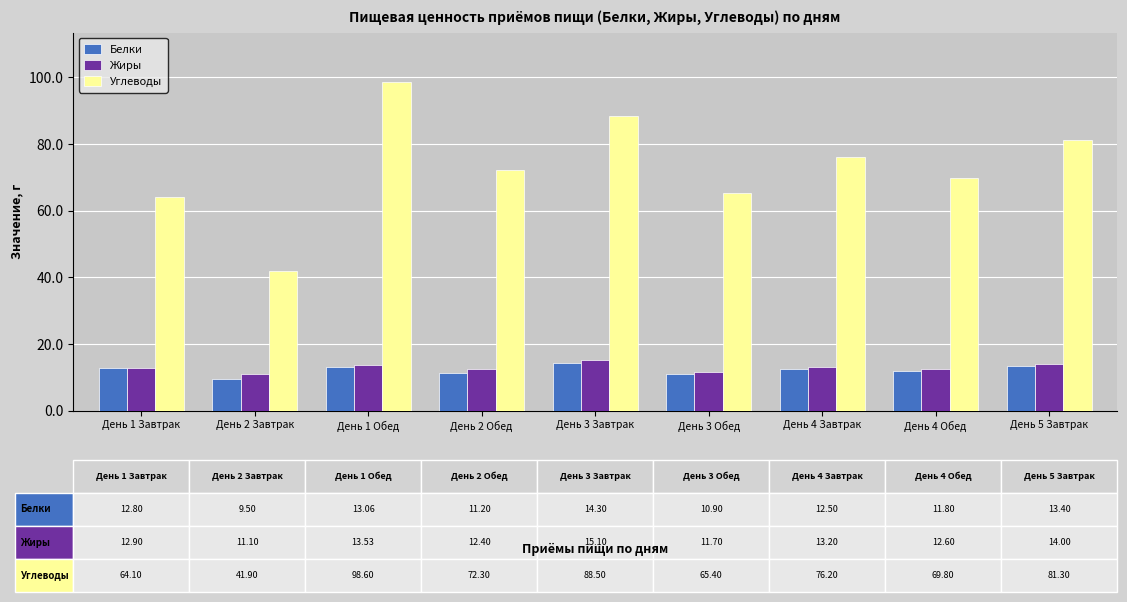

Which series changed the most between День 1 Завтрак and День 5 Завтрак?

Углеводы